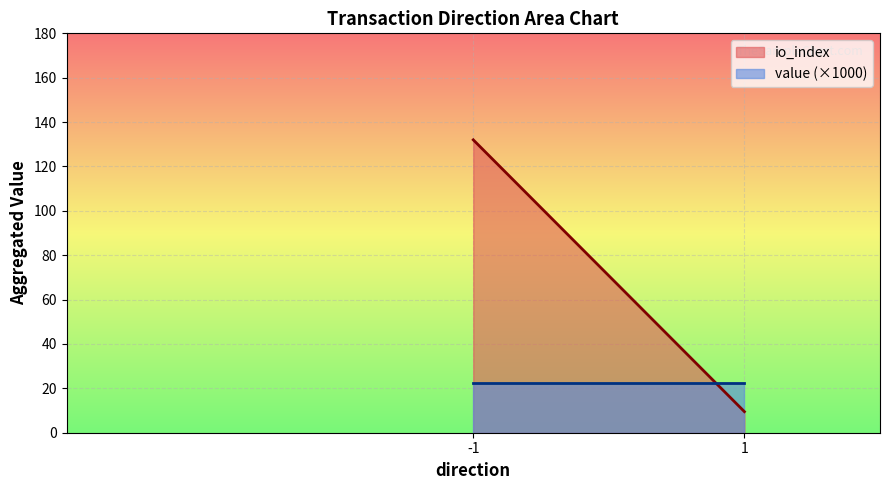

What is the approximate value of value (×1000) at -1?

22.3